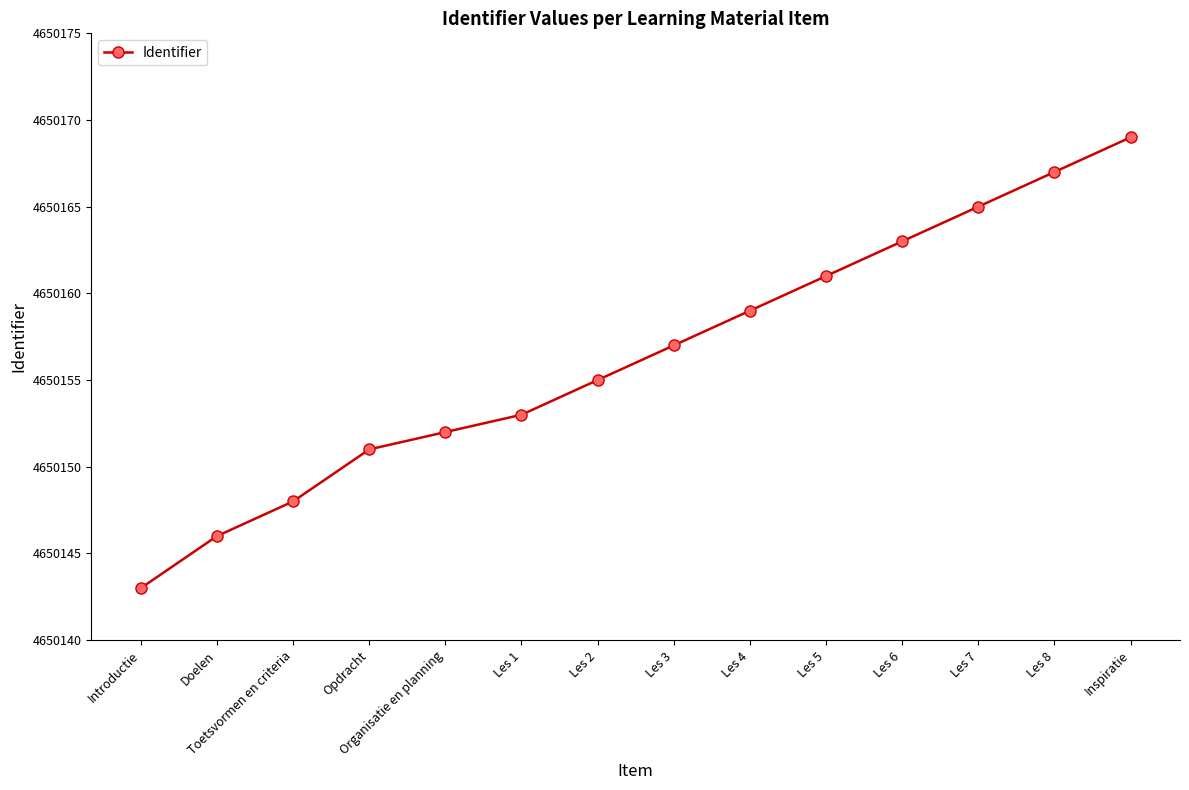

Reading right to left, list all the values displayed in this chart.

4650169	4650167	4650165	4650163	4650161	4650159	4650157	4650155	4650153	4650152	4650151	4650148	4650146	4650143